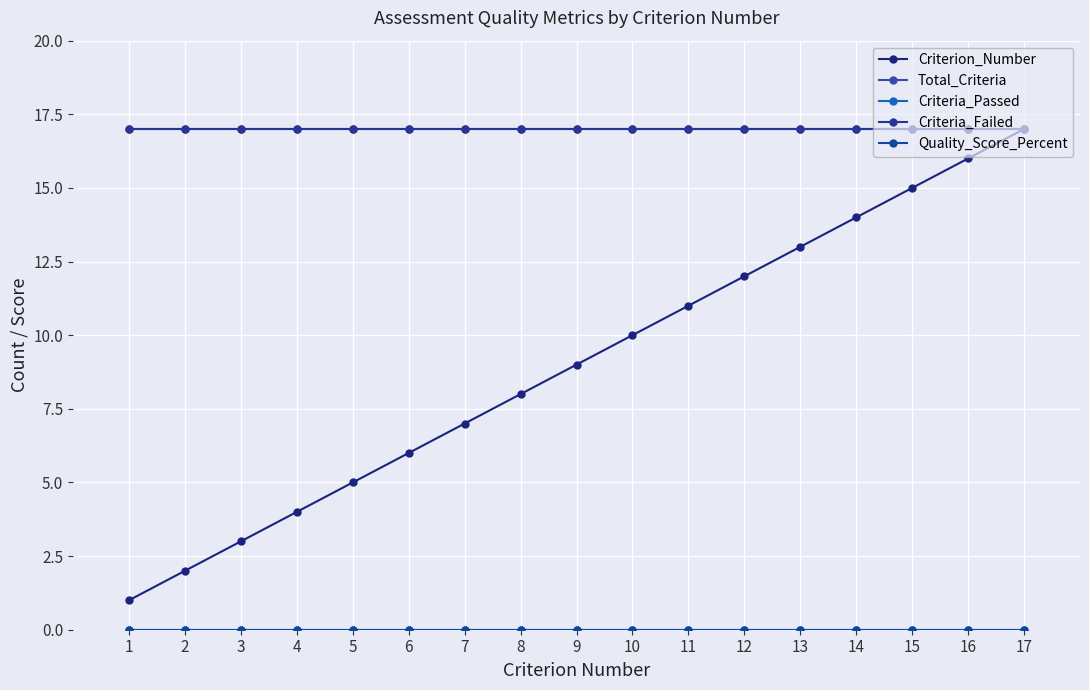

What is the total value across all series at 9?

43